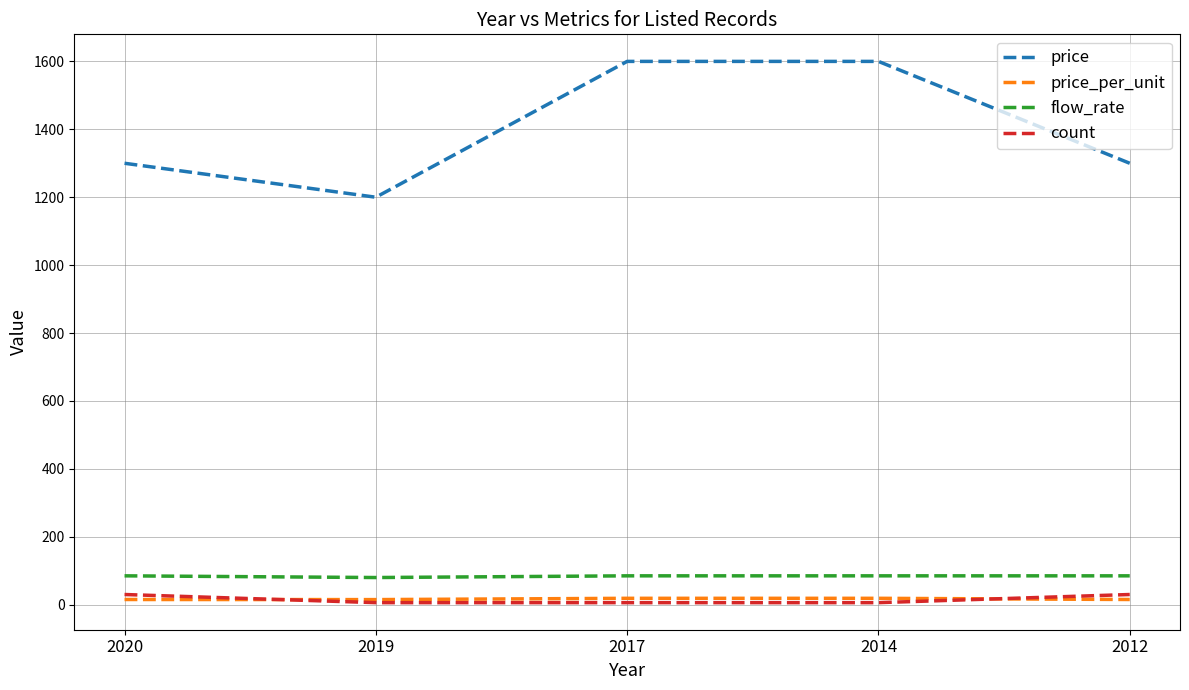

True or false: price and count cross at least once.

False